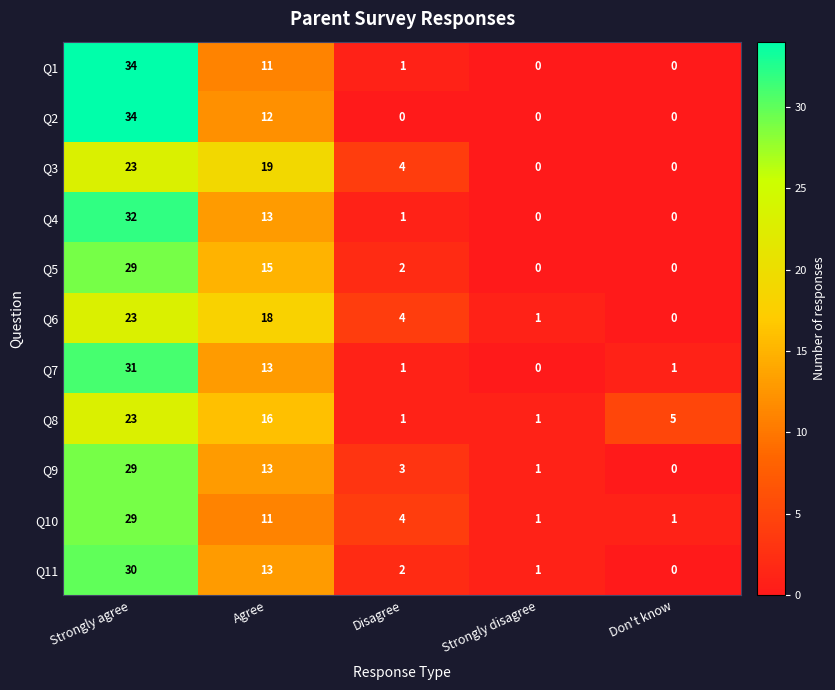

At how many categories does at least one series exceed 13?

2